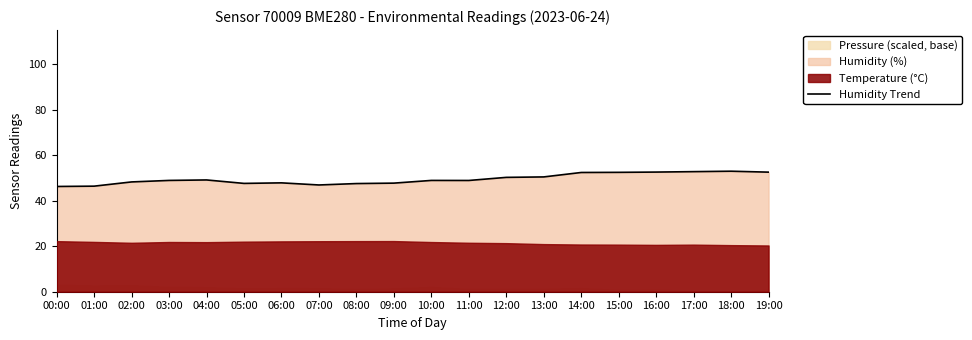

What is the difference between the values at 19:00 and 14:00?

0.2